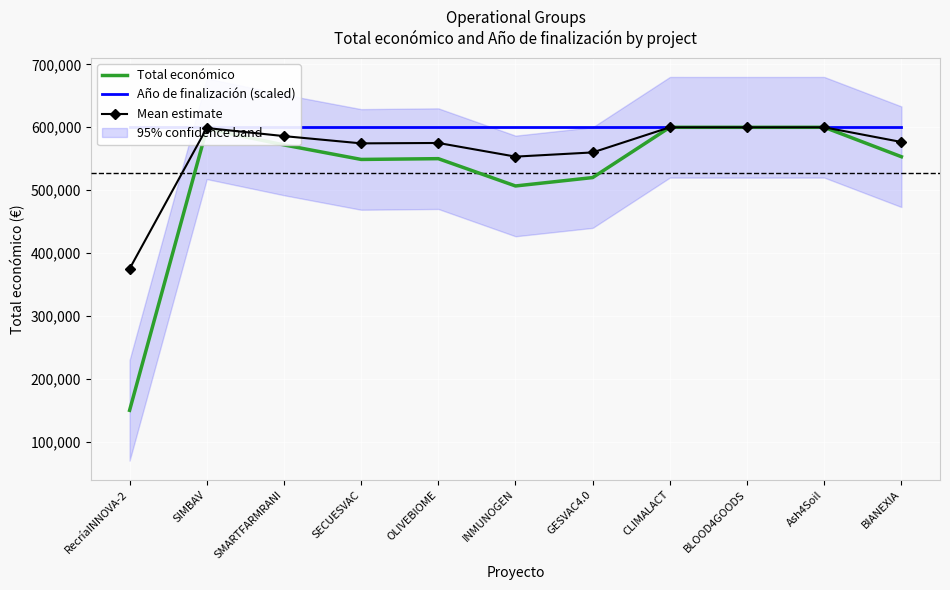

Where is the first local minimum for Total económico?

SECUESVAC